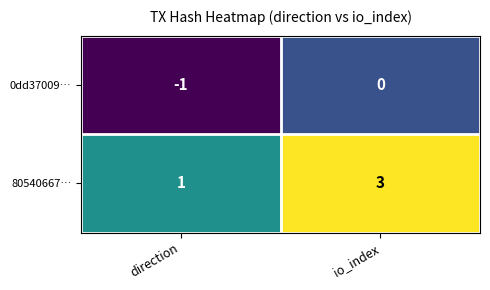

At which category is the sum across all series the highest?

io_index